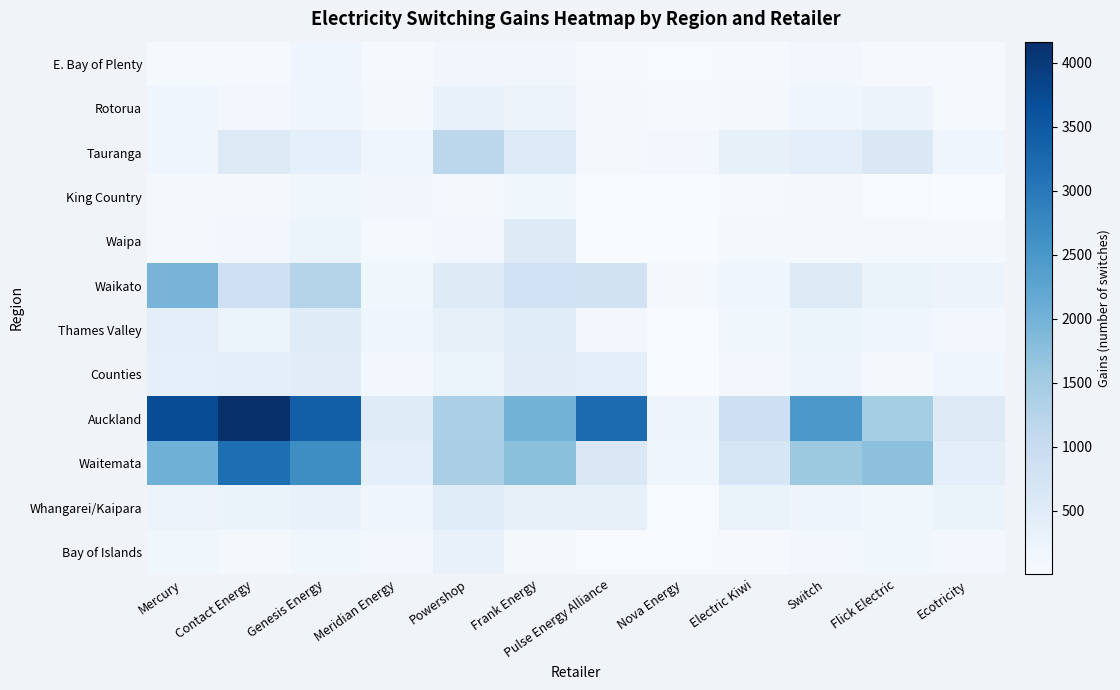

What is the difference between the highest and lowest values at Genesis Energy?

3248